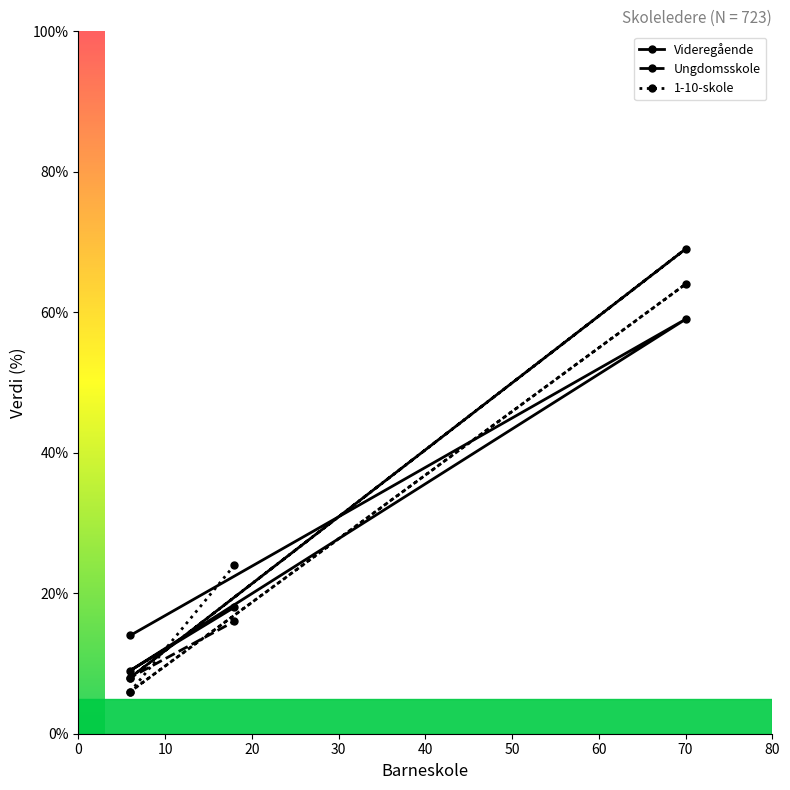

What is the difference between the highest and lowest values at 70?

10